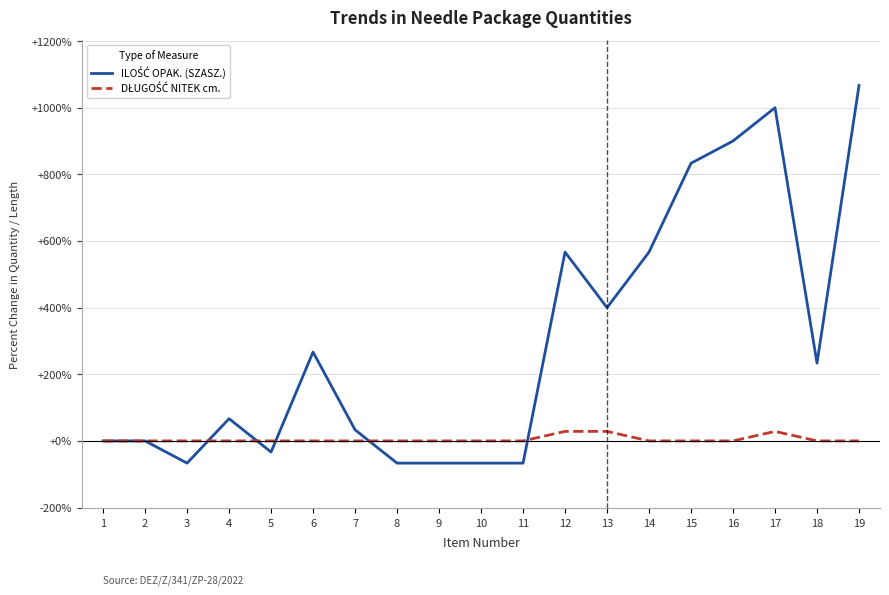

What is the smallest value displayed?

-66.7